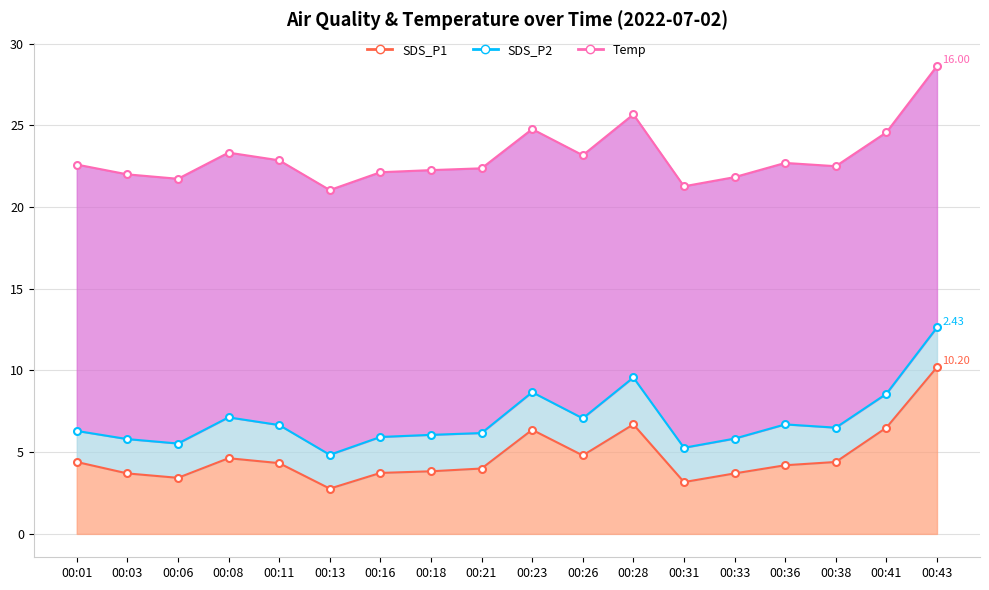

What are all the series names shown in the legend?

SDS_P1, SDS_P2, Temp